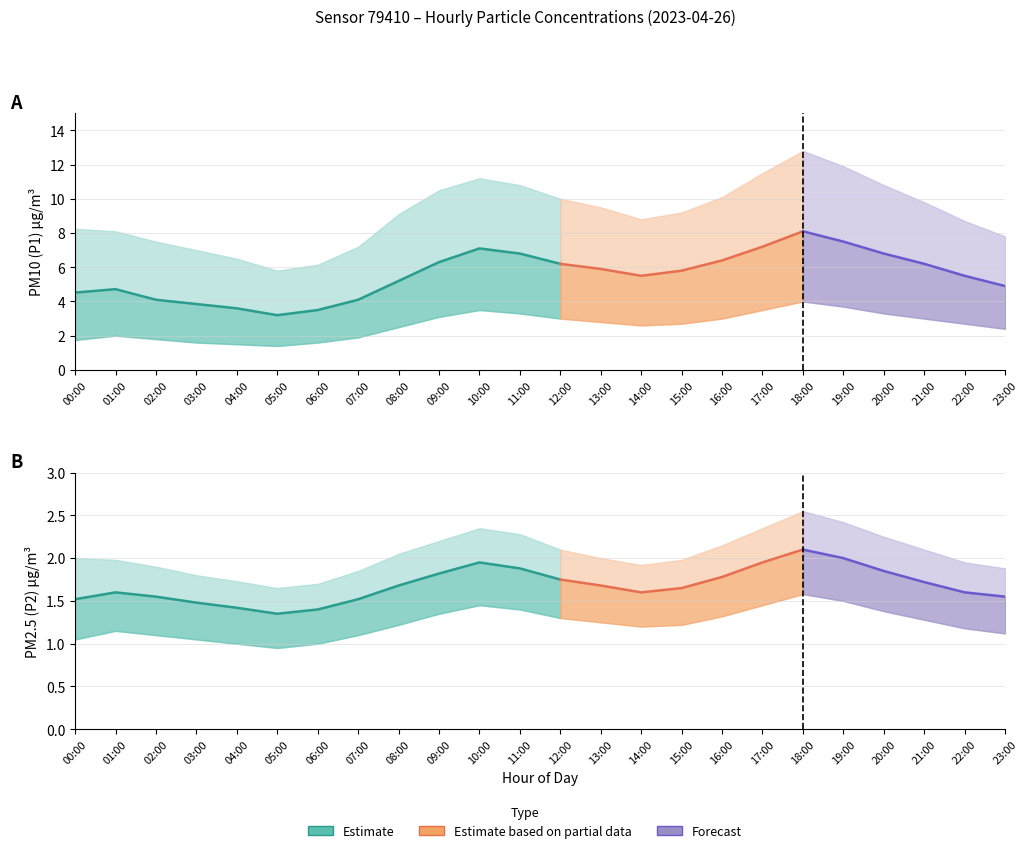

True or false: P2_upper and P2_lower intersect in this chart.

False